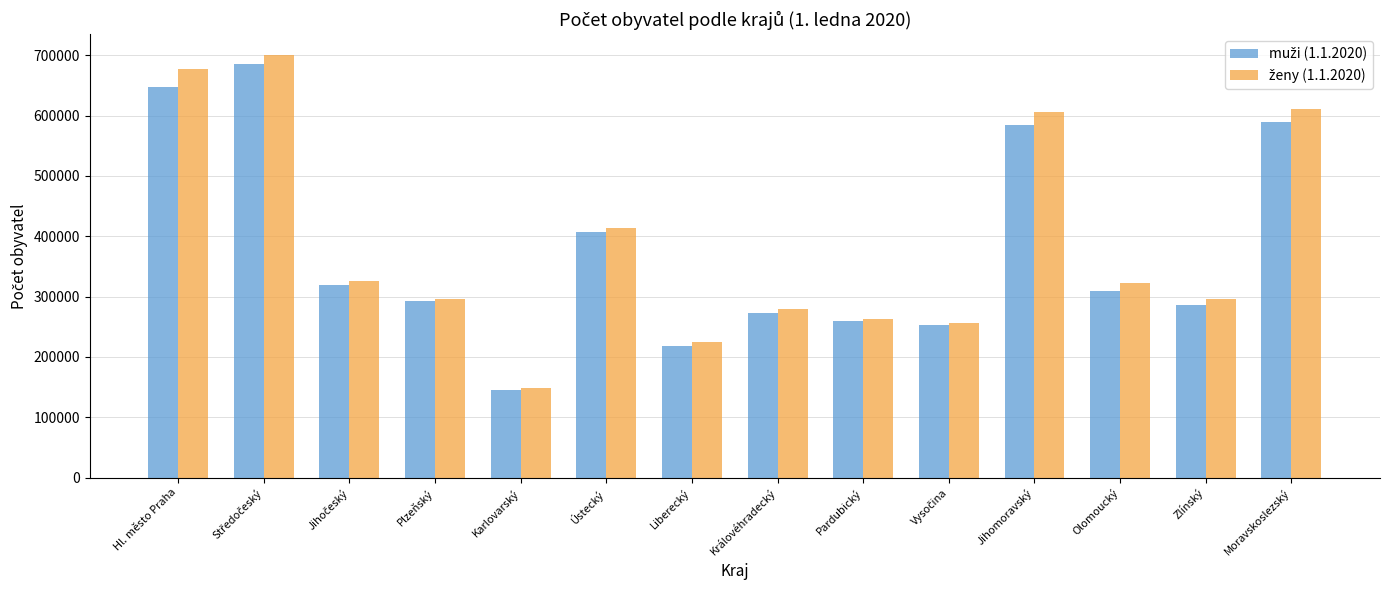

What is the total value across all series at Ústecký?

820965